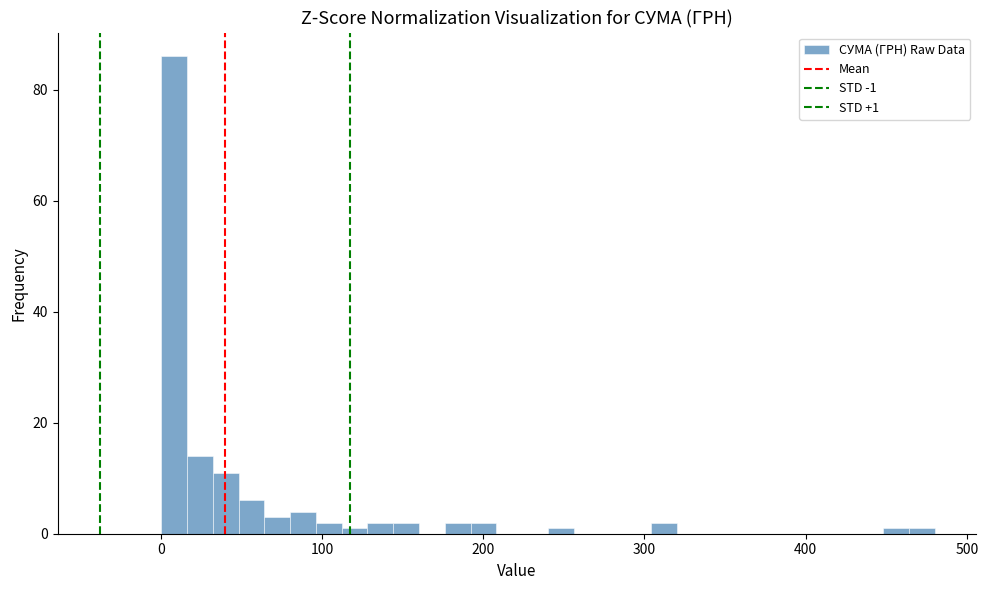

Read against the x-axis, roughly where is the centre of the tallest bar?

10